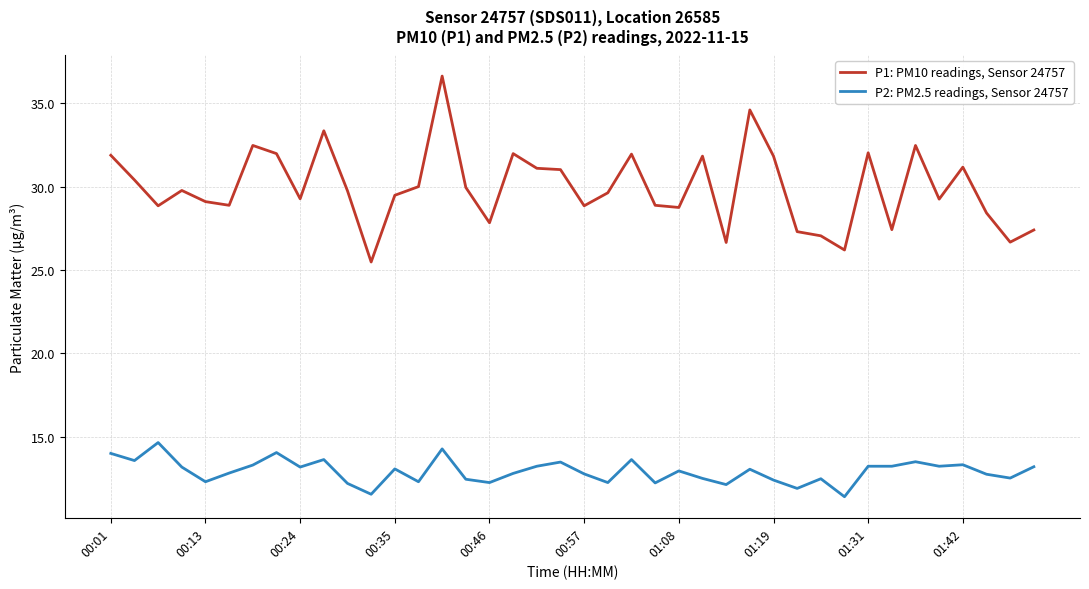

How many series are shown in this chart?

2